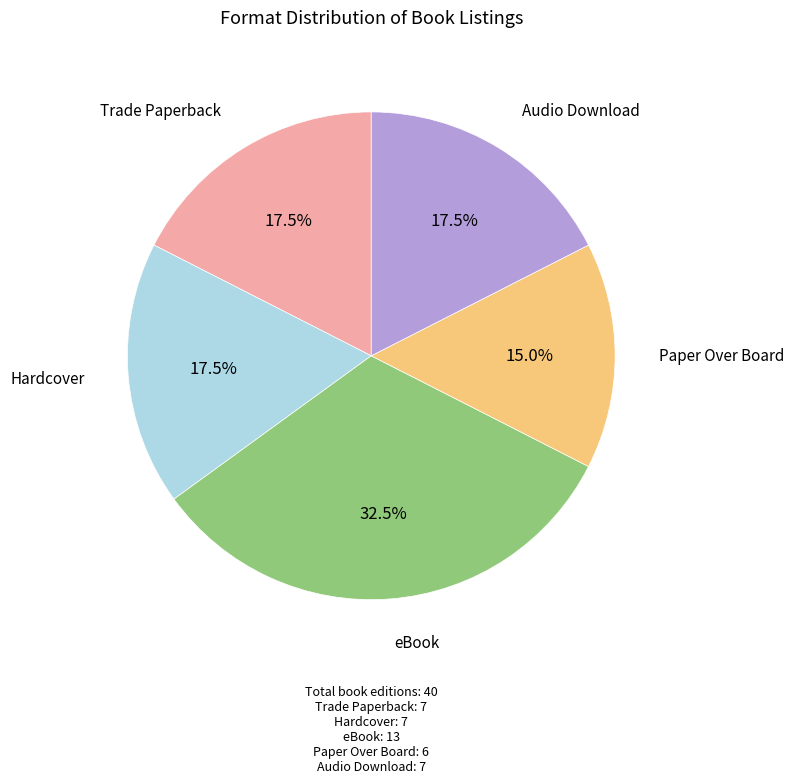

Is there any slice that represents more than half of the pie?

No